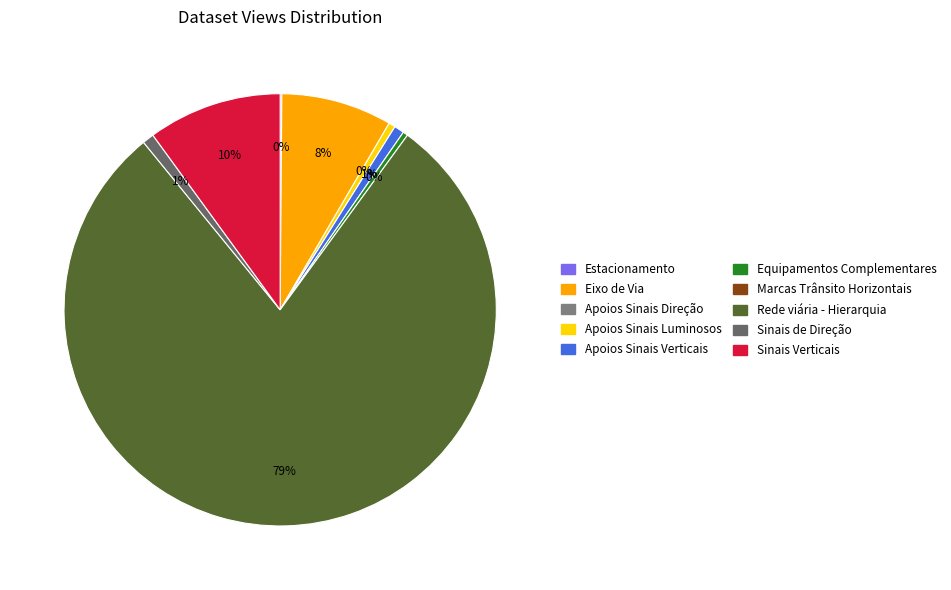

To the nearest percent, what is the average slice percentage?

12%